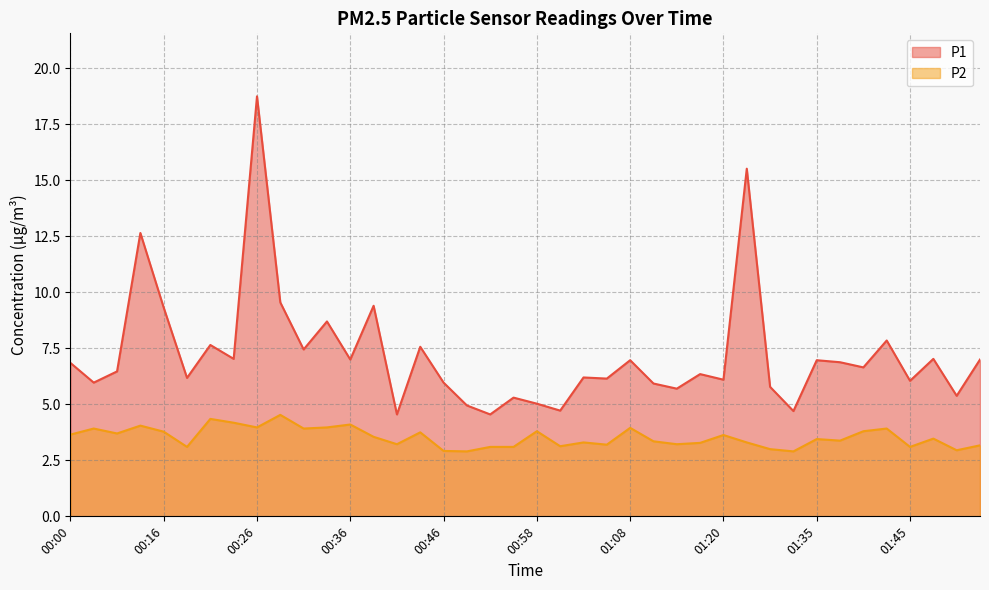

Reading left to right, list all the values displayed in this chart.

P1: 6.8	6.0	6.5	12.7	9.3	6.2	7.7	7.0	18.8	9.6	7.5	8.7	7.0	9.4	4.5	7.6	6.0	5.0	4.5	5.3	5.0	4.7	6.2	6.2	7.0	5.9	5.7	6.3	6.1	15.5	5.8	4.7	7.0	6.9	6.7	7.8	6.0	7.0	5.4	7.0
P2: 3.6	3.9	3.7	4.0	3.8	3.1	4.3	4.2	4.0	4.5	3.9	4.0	4.1	3.5	3.2	3.8	2.9	2.9	3.1	3.1	3.8	3.1	3.3	3.2	4.0	3.4	3.2	3.3	3.6	3.3	3.0	2.9	3.5	3.4	3.8	3.9	3.1	3.5	3.0	3.2